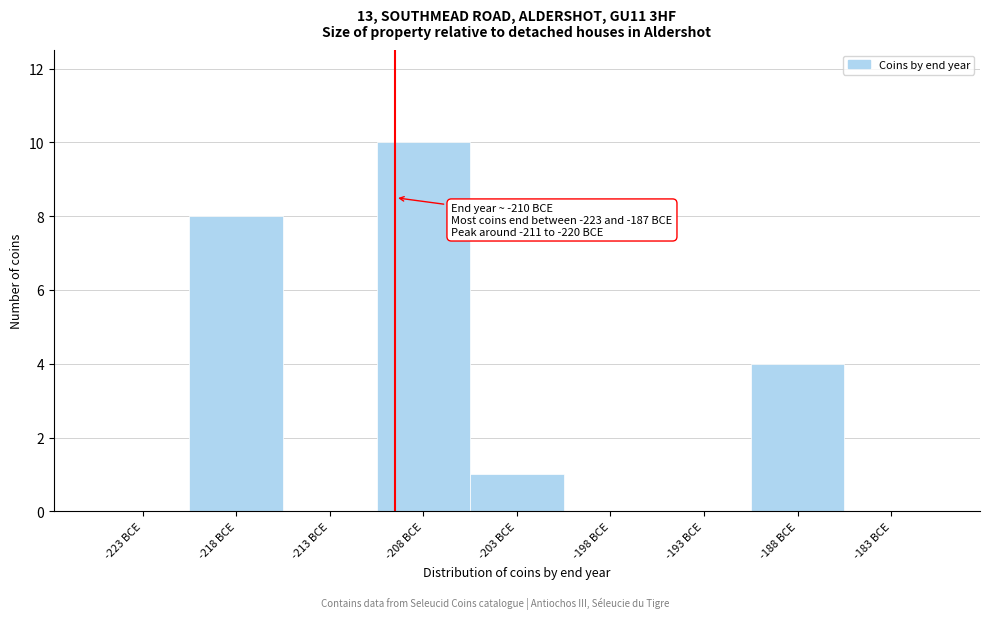

Reading left to right, list all the values displayed in this chart.

-223 BCE=0	-218 BCE=8	-213 BCE=0	-208 BCE=10	-203 BCE=1	-198 BCE=0	-193 BCE=0	-188 BCE=4	-183 BCE=0